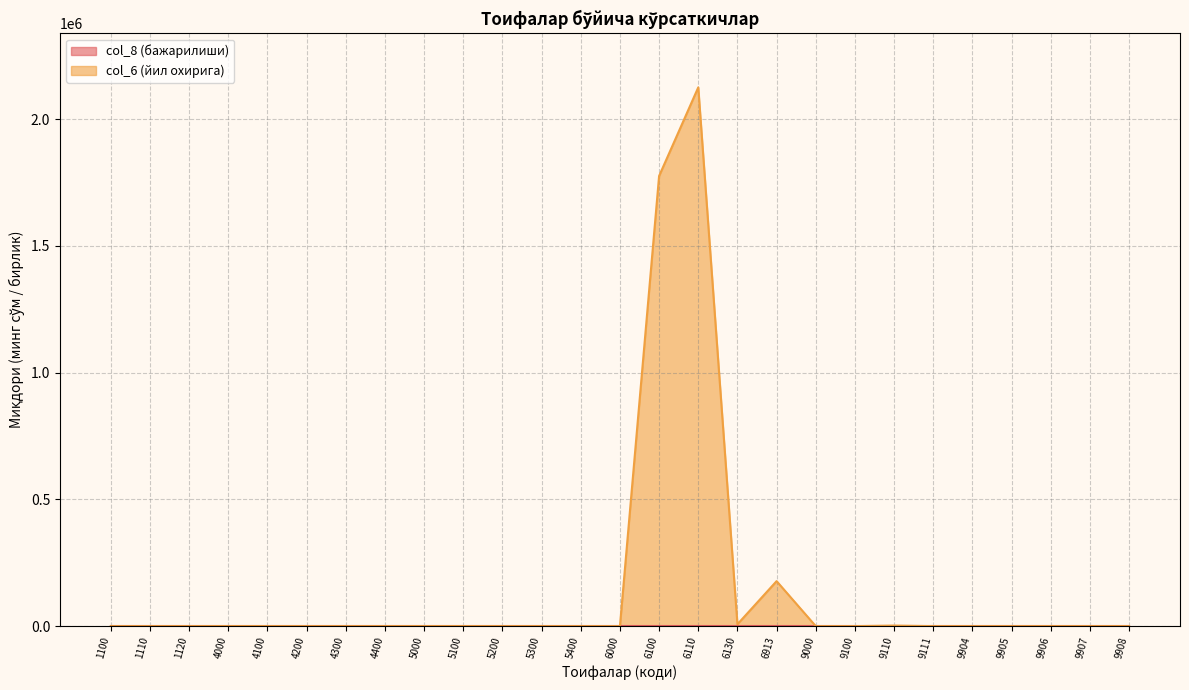

List the labels in order of value, largest first.

6110, 6100, 6913, 6130, 9110, 4000, 5000, 4100, 5100, 4300, 5300, 9907, 9906, 4400, 5400, 9908, 1100, 1110, 1120, 4200, 5200, 6000, 9000, 9100, 9111, 9904, 9905